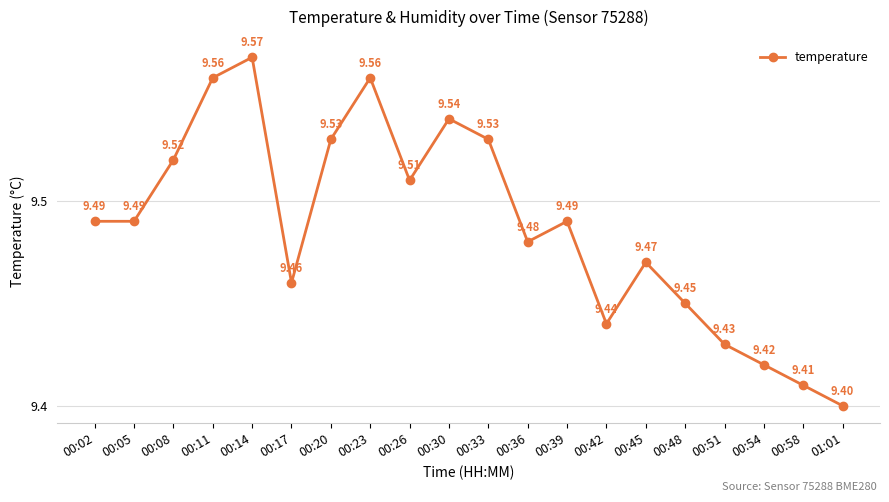

At which category does the chart reach its minimum across all series?

01:01